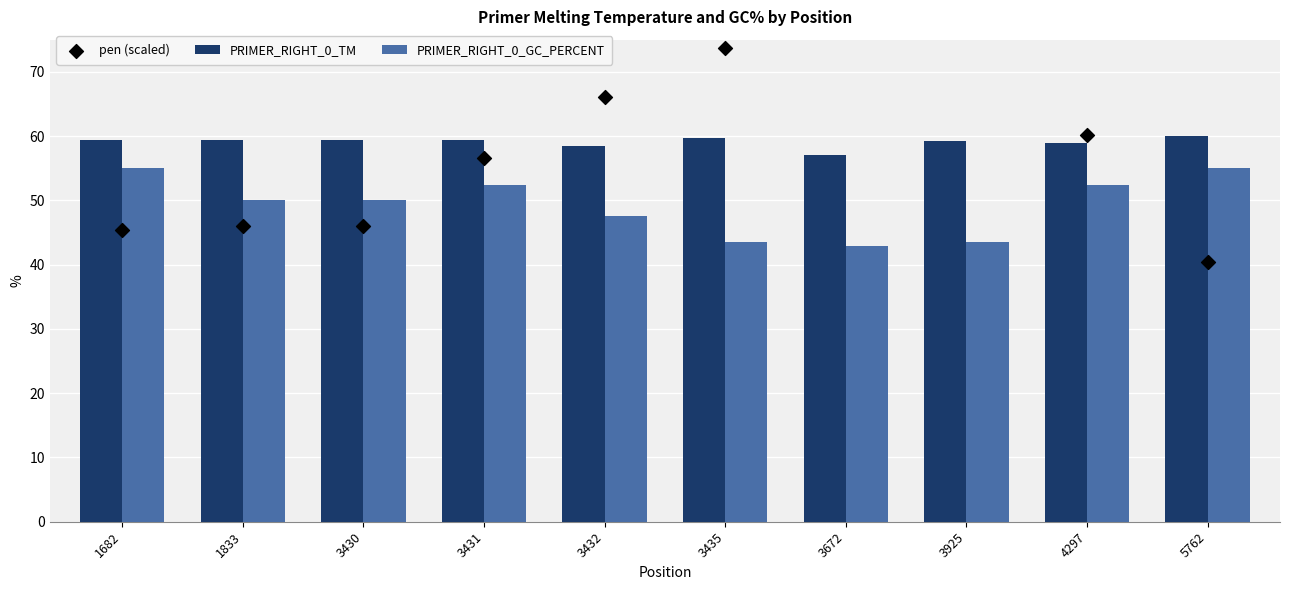

Is the value of pen (scaled) at 3432 greater than the value of PRIMER_RIGHT_0_GC_PERCENT at 5762?

Yes